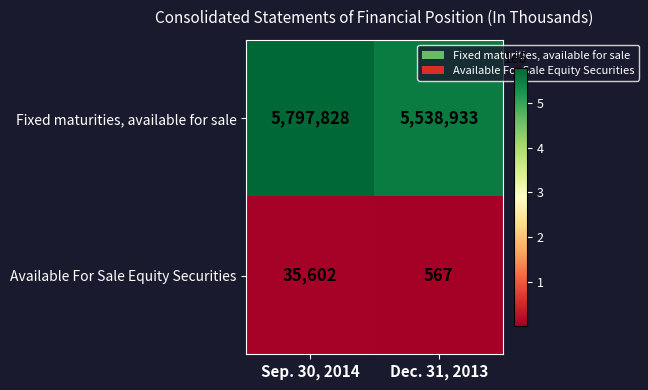

At Sep. 30, 2014, list the series in order from smallest to largest.

Available For Sale Equity Securities, Fixed maturities, available for sale